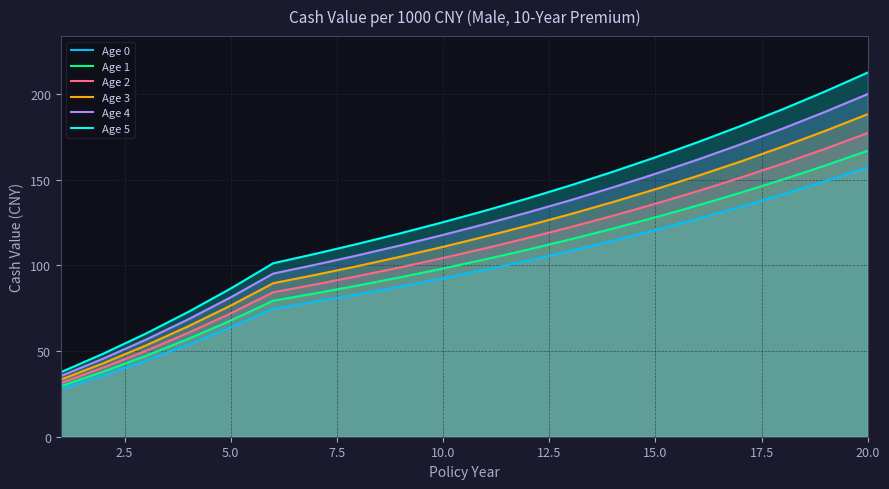

What is the spread (max minus min) of values at 15.0?

42.5